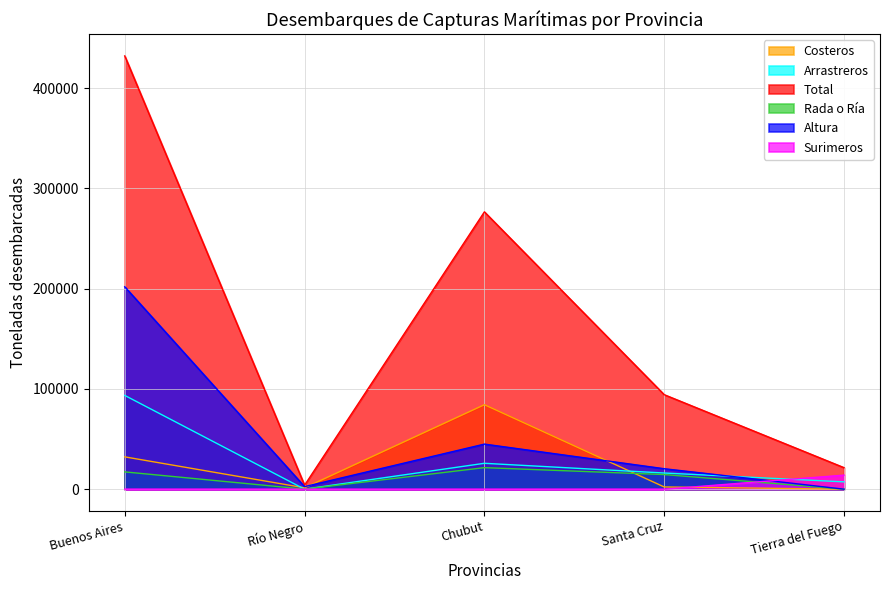

What is the difference between the second highest and minimum values in the Total series?

272606.8